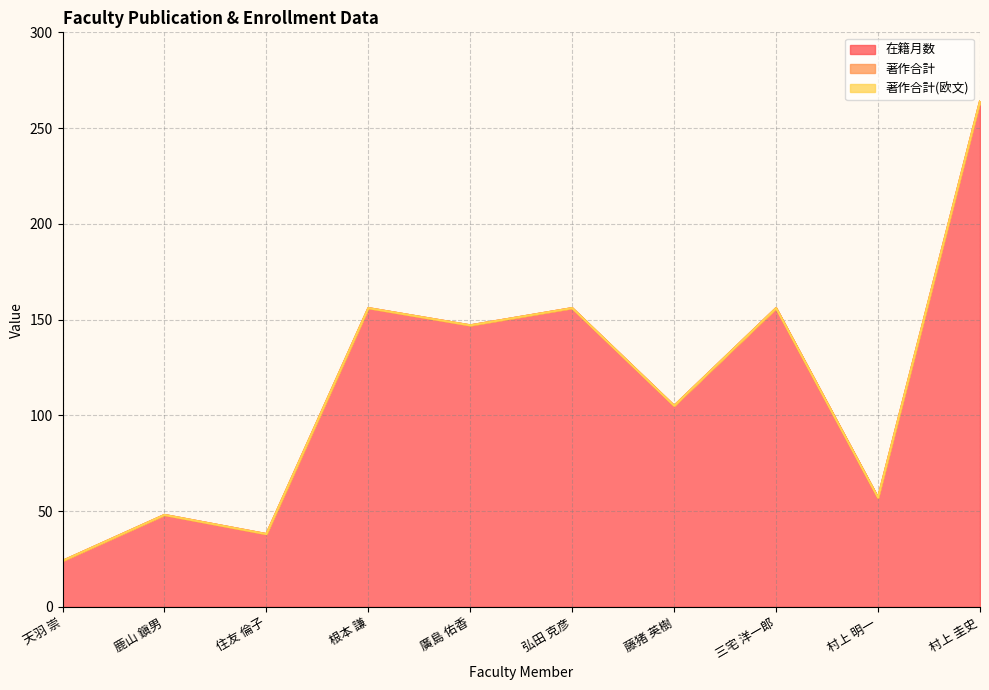

What position from the left is 村上 圭史?

10